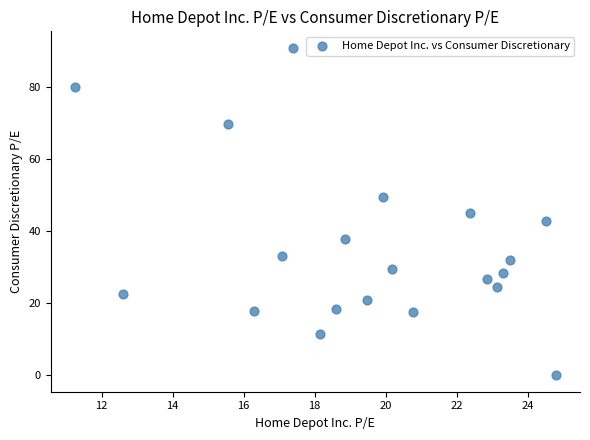

What is the range of Y values (max minus min)?

91.0